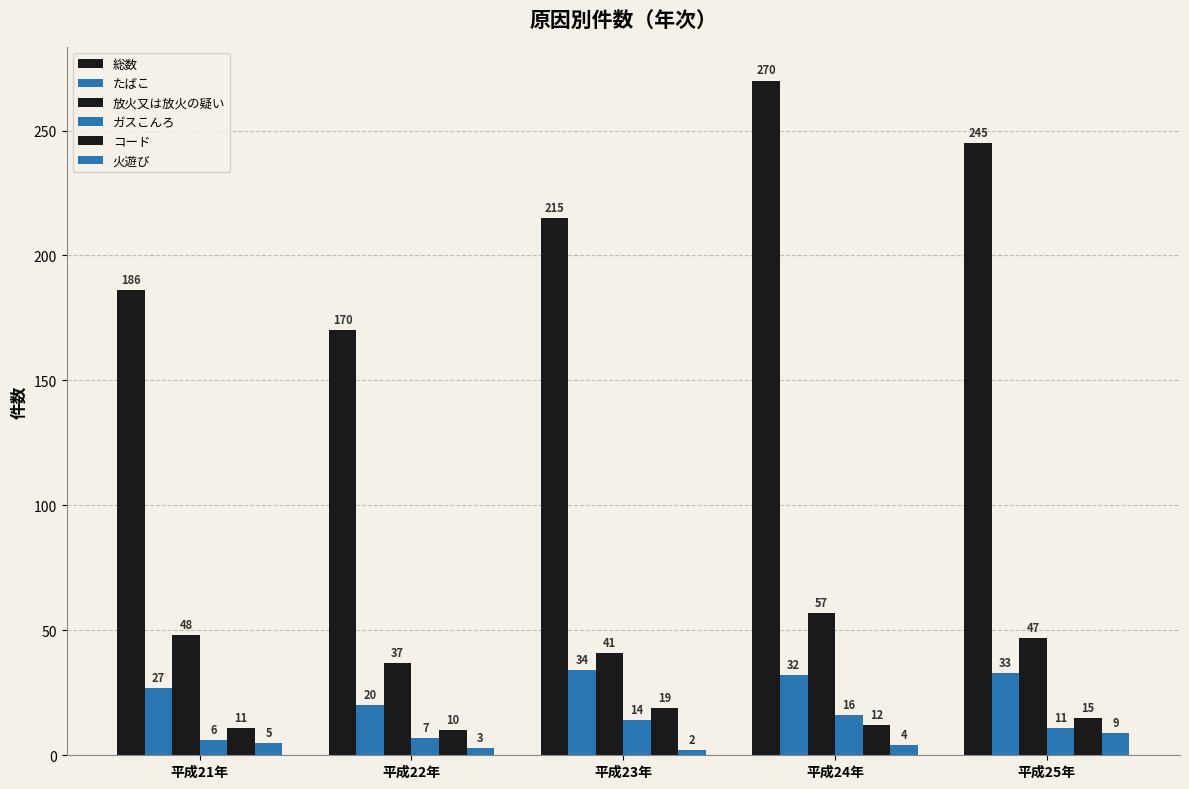

How many series are shown in this chart?

6